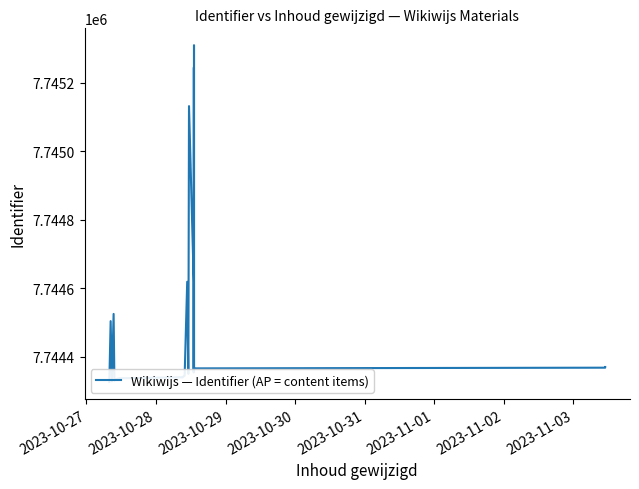

How many series are shown in this chart?

1